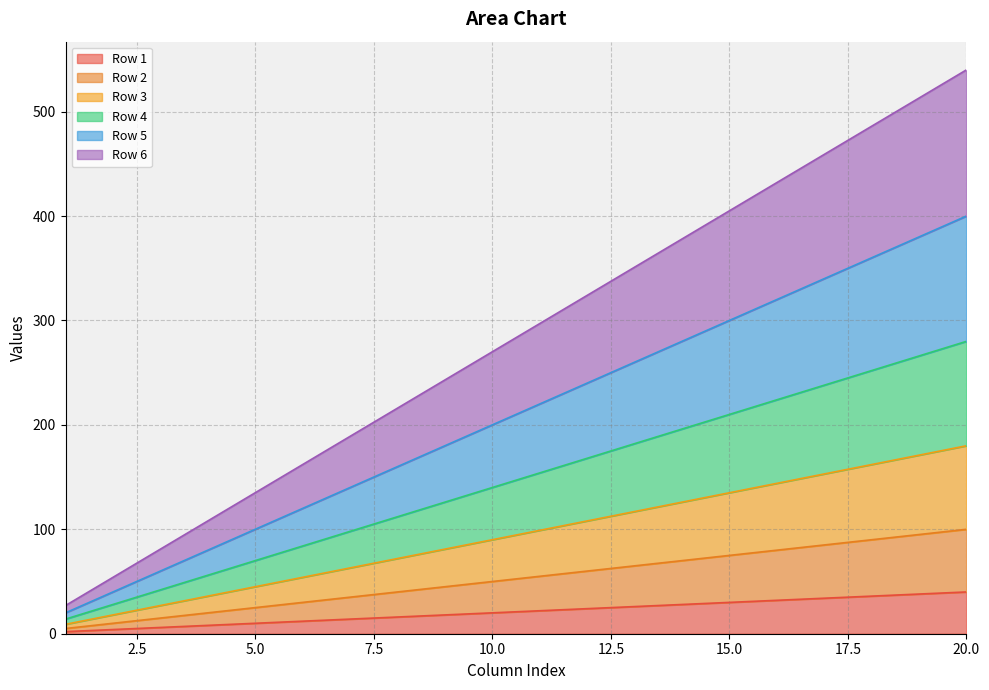

Where does the Row 4 series first go above 154?

12